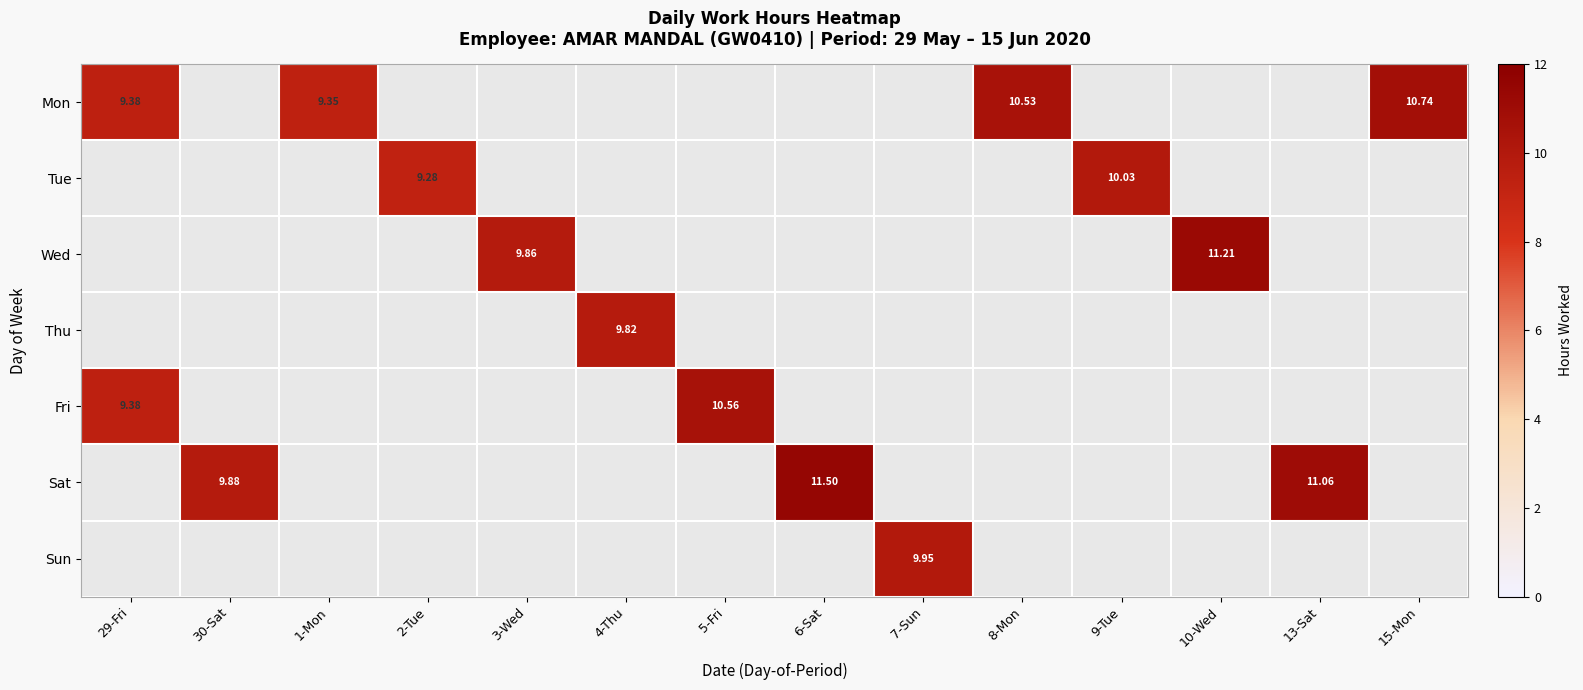

What is the minimum value shown in the chart?

9.3